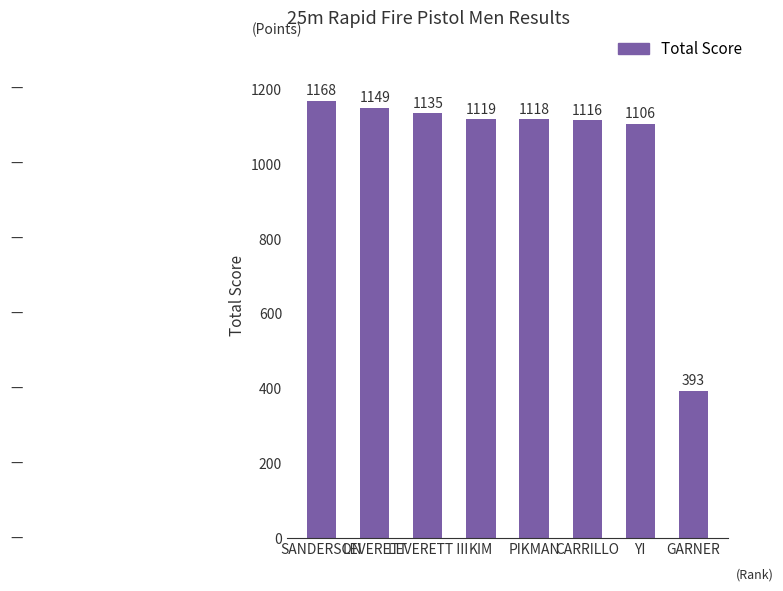

Count the number of categories in the chart.

8